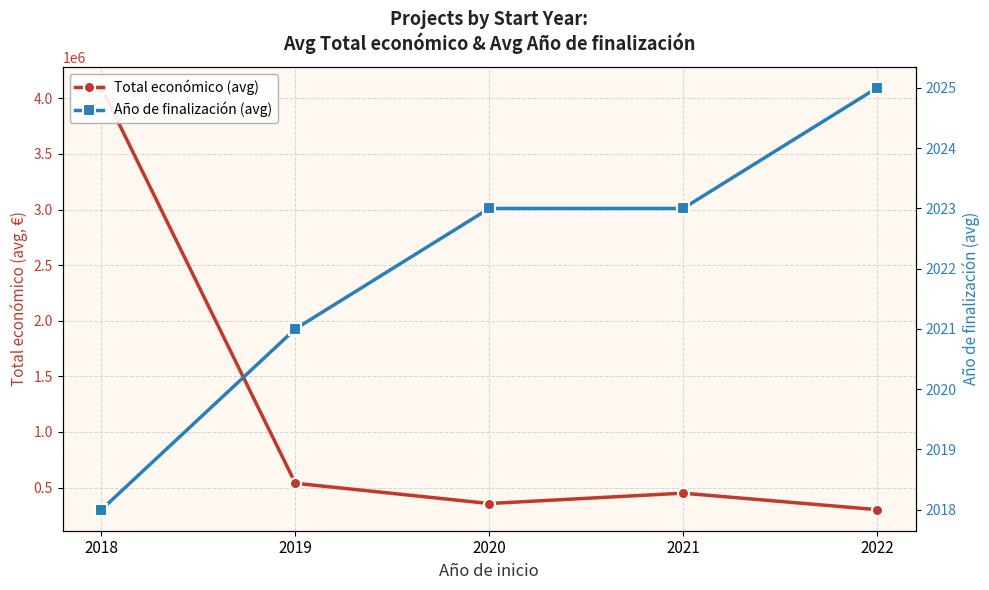

What is the value of the Total económico (avg) point at the 2nd from the left?

538550.1